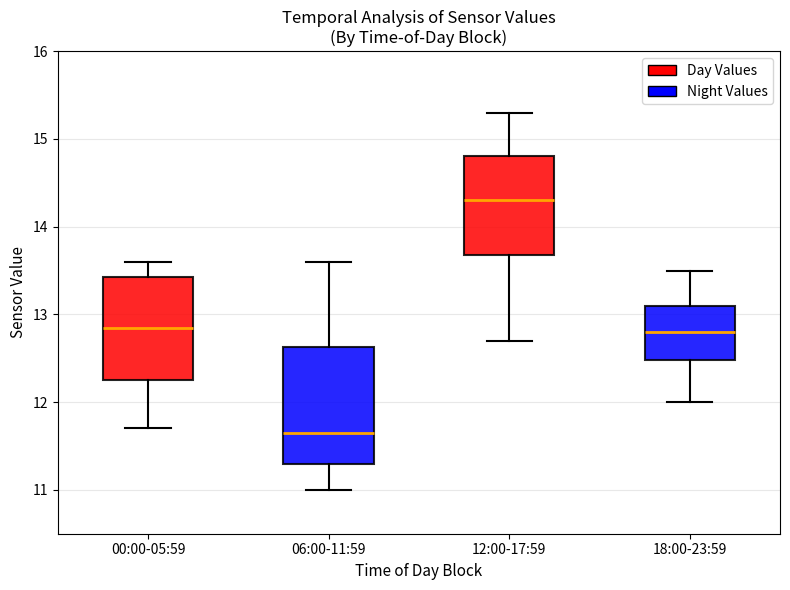

Reading left to right, read every box against the y-axis: the position of its median line, the range the box covers, and the ends of its whiskers. The values are not printed on the chart, so give them approximately, as read against the axis.

00:00-05:59: median 12.9, box 12.3 to 13.4, whiskers 11.7 to 13.6
06:00-11:59: median 11.7, box 11.3 to 12.6, whiskers 11.0 to 13.6
12:00-17:59: median 14.3, box 13.7 to 14.8, whiskers 12.7 to 15.3
18:00-23:59: median 12.8, box 12.5 to 13.1, whiskers 12.0 to 13.5